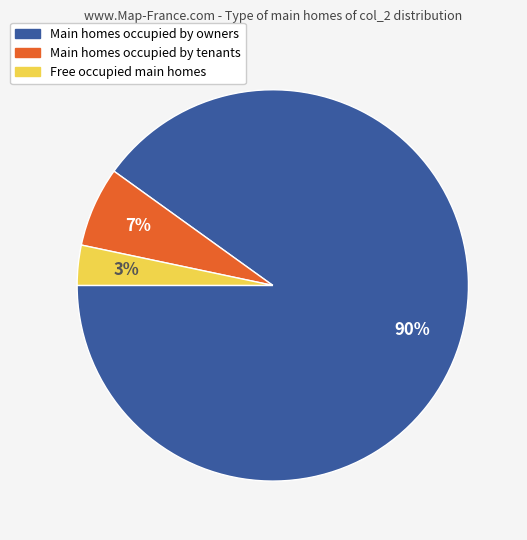

To the nearest percent, what is the difference between the largest and smallest slice percentages?

87%